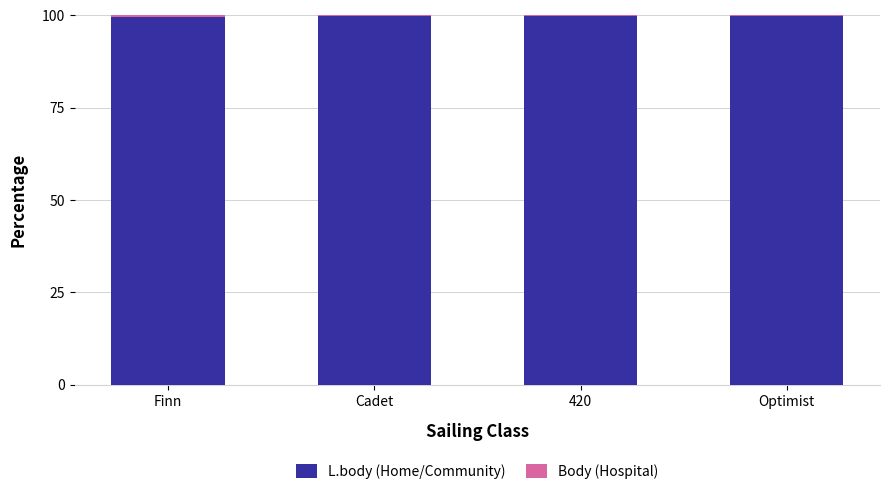

True or false: L.body (Home/Community) has a value of 172.2 at Cadet.

False